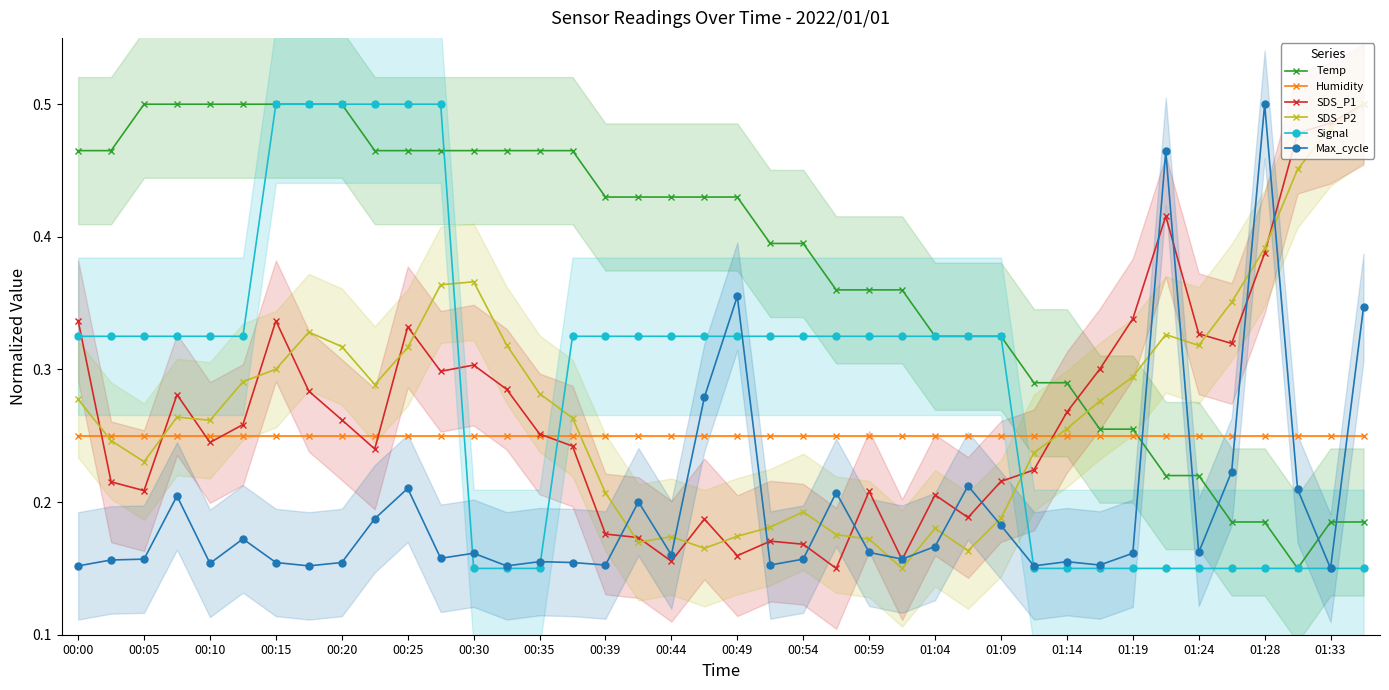

Which series ends up on top after the final intersection of SDS_P2 and Max_cycle?

SDS_P2